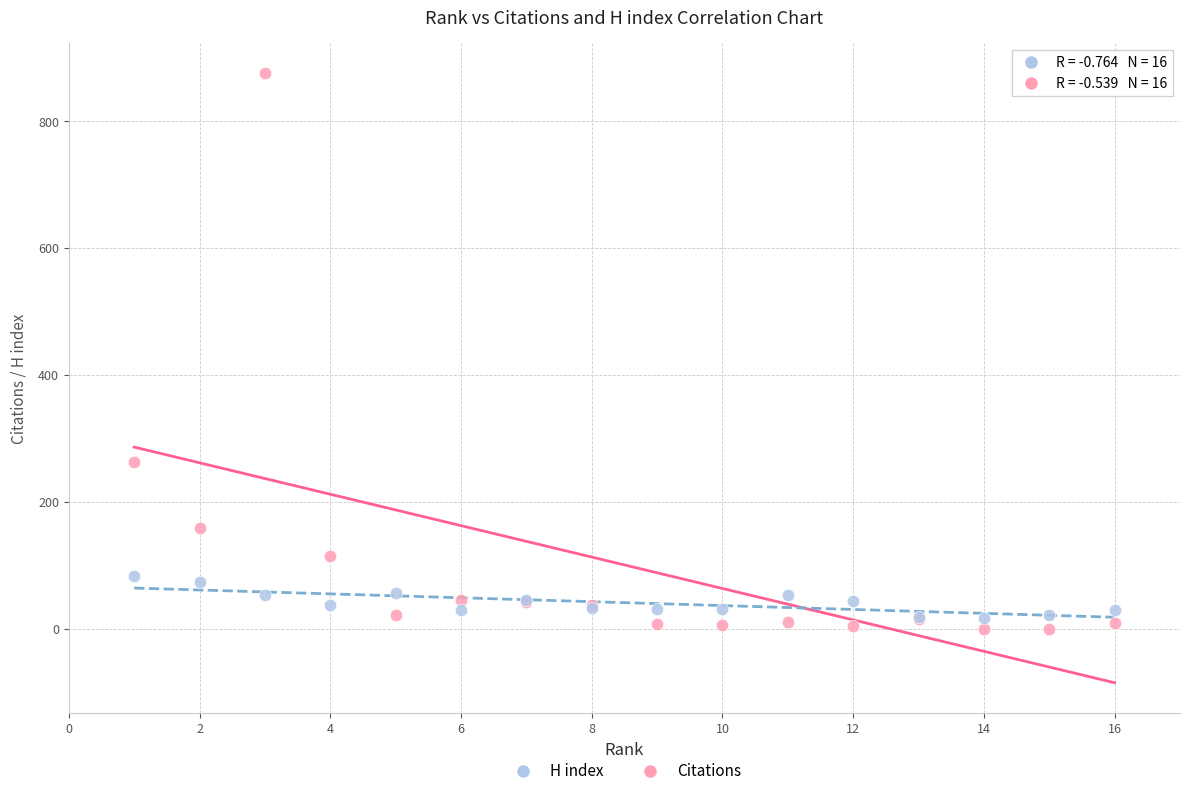

What are all the series names shown in the legend?

H index, Citations